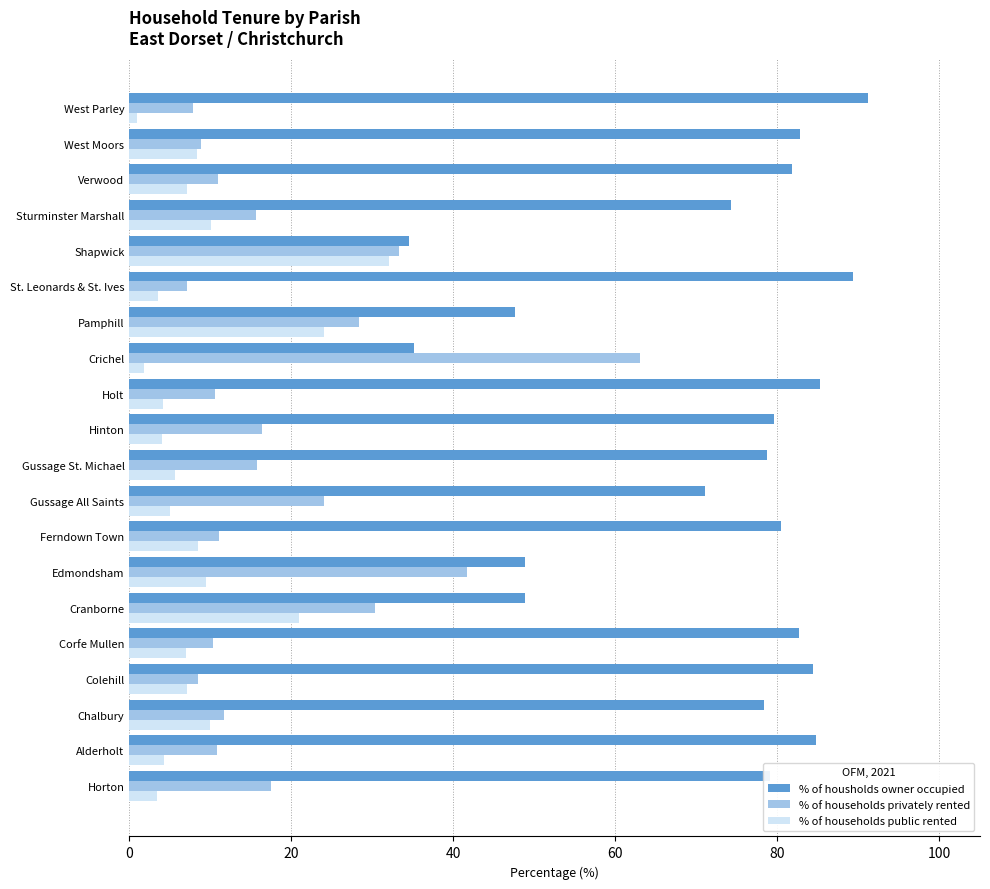

Which label corresponds to the largest value in the chart?

West Parley